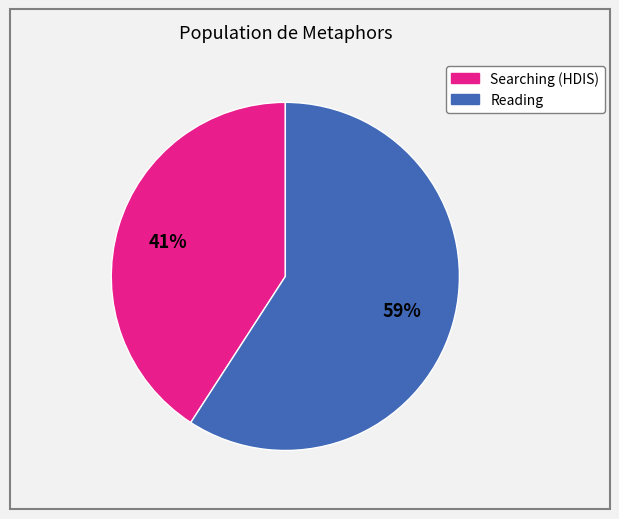

How many segments does this pie chart have?

2